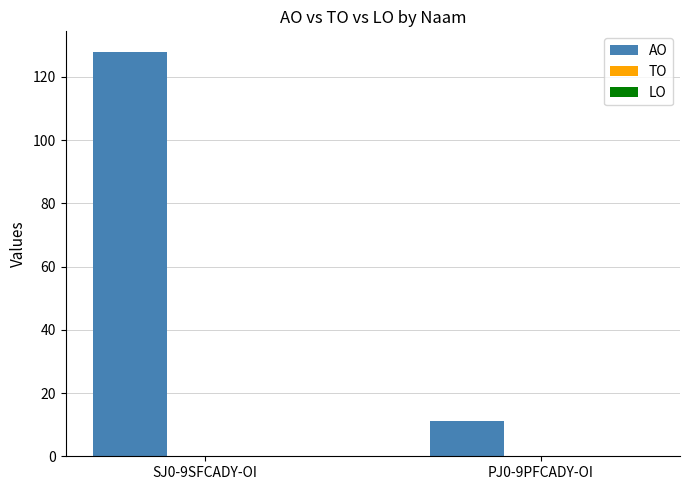

How many bars are there in total?

2